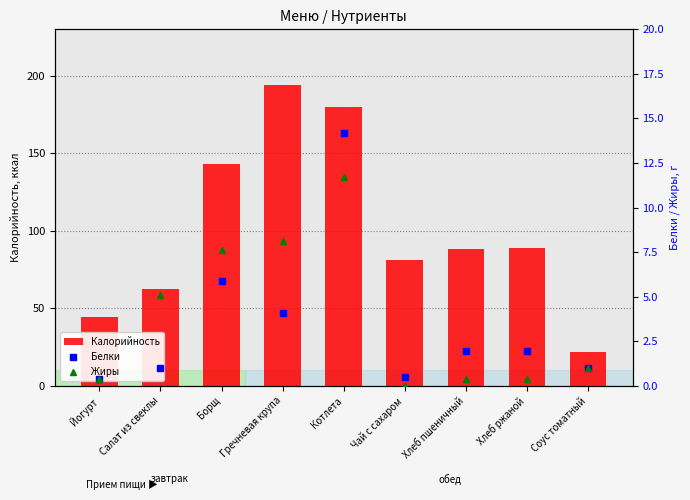

Are the bars grouped side by side (vs. stacked)?

Yes